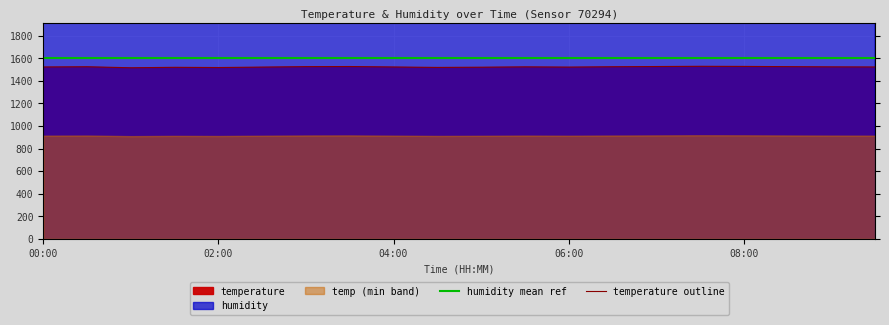

True or false: temperature outline and humidity mean ref intersect in this chart.

False